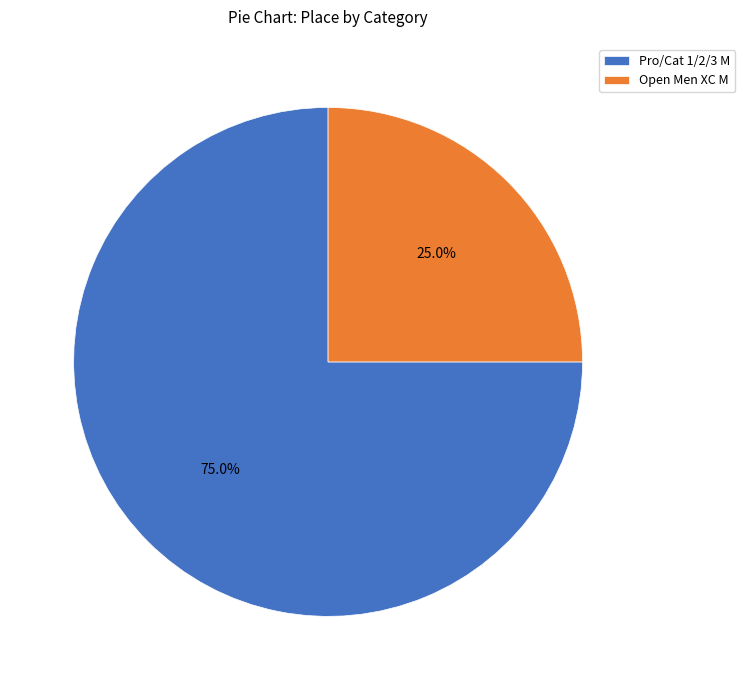

Is it true that Open Men XC M is 30% of the pie?

False